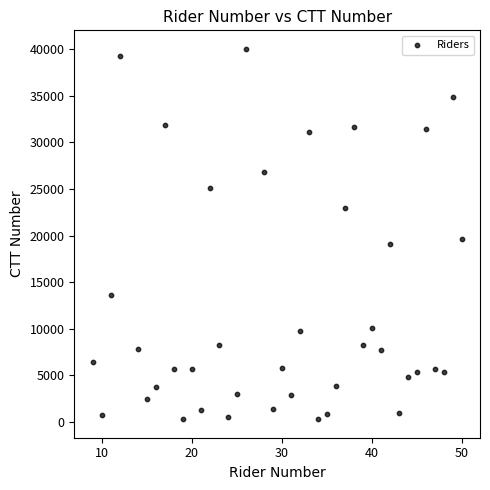

What Y value in the scatter plot is closest to 20171?

19601